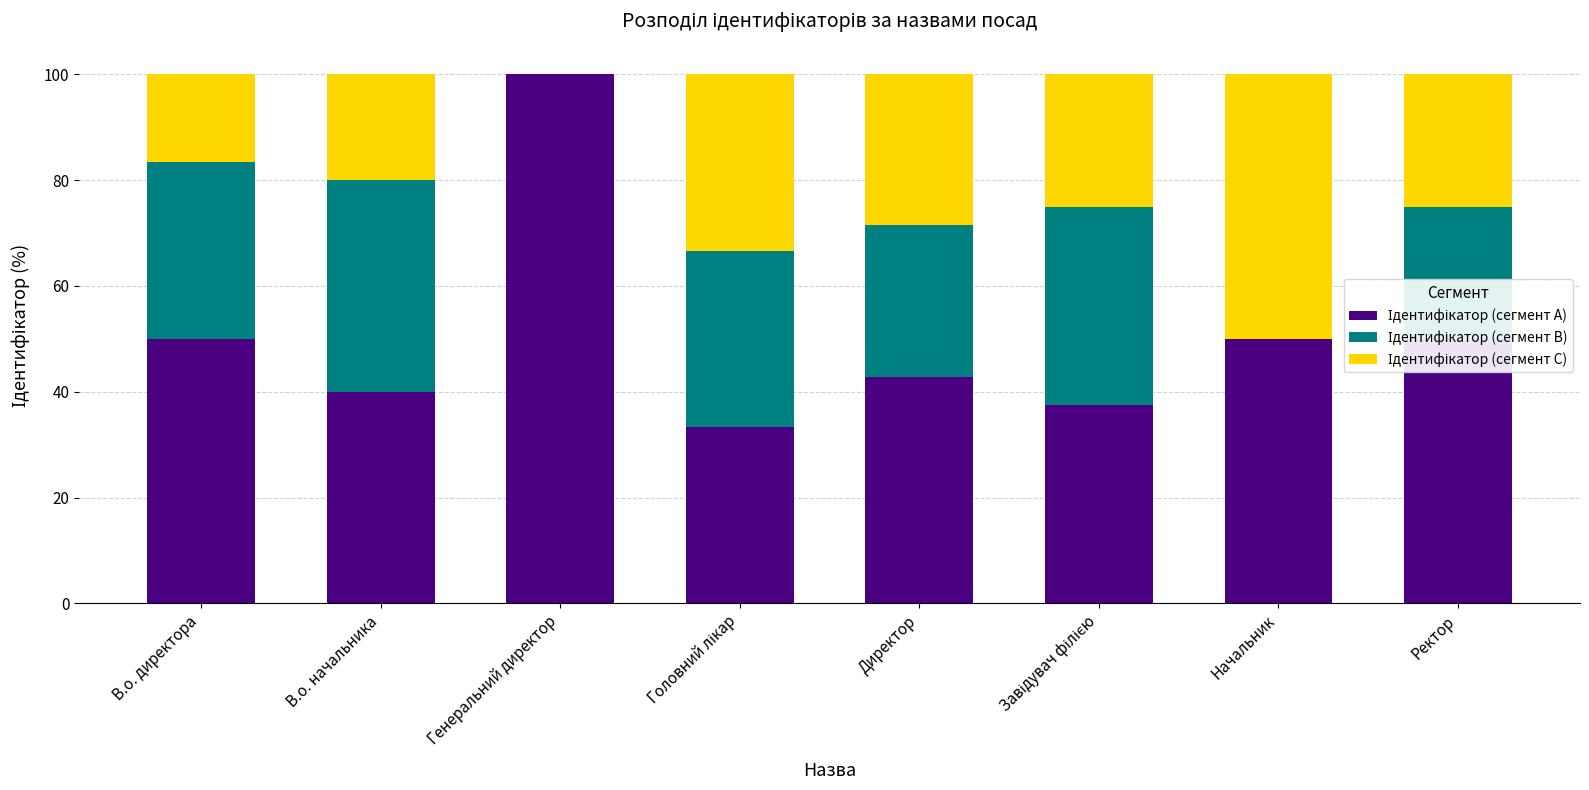

What is the total value across all series at Ректор?

100.0